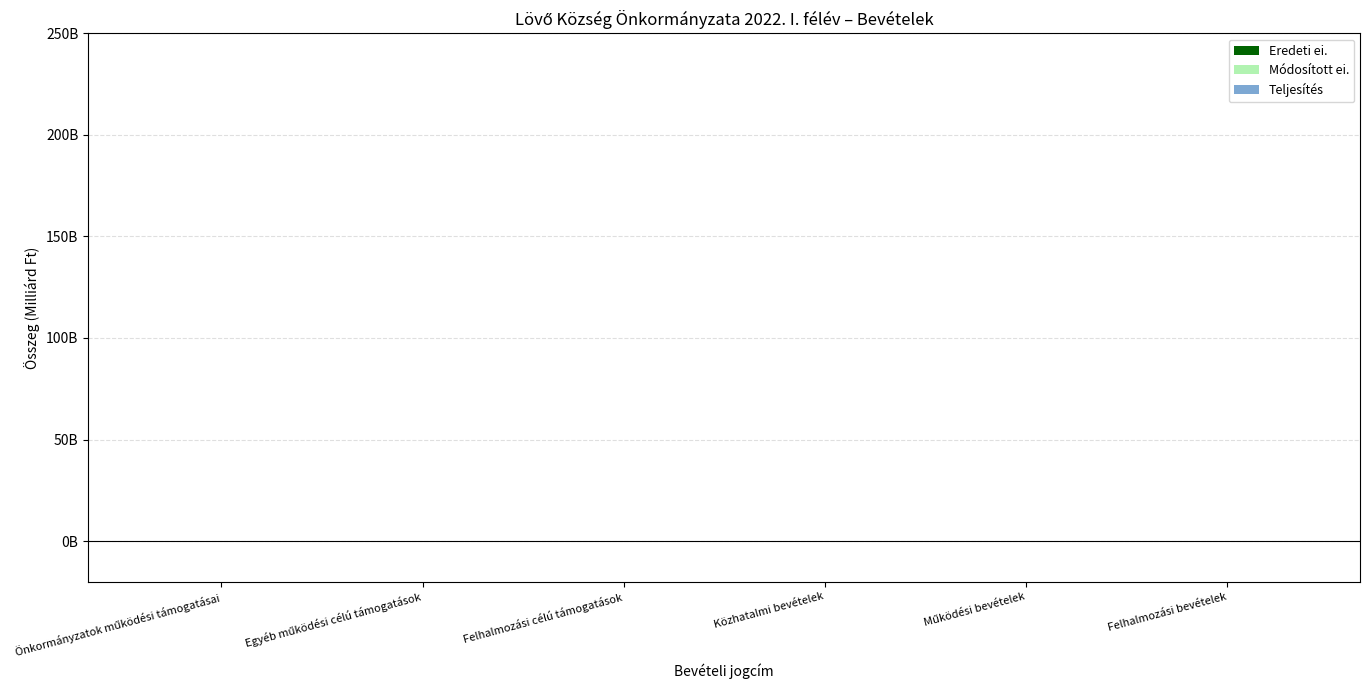

Reading left to right, what are all the values shown in this chart?

Eredeti ei.: 0.2	0.0	0.0	0.2	0.1	0.2
Módosított ei.: 0.2	0.0	0.1	0.2	0.1	0.2
Teljesítés: 0.1	0.0	0.0	0.2	0.0	0.1